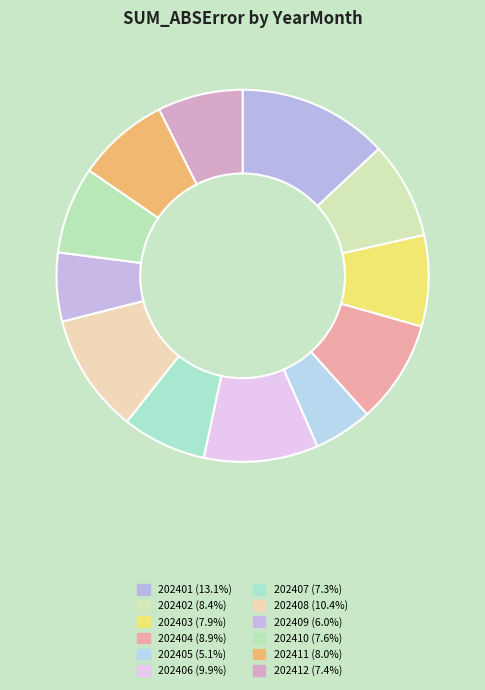

The 202408 slice represents 24% of the pie. True or false?

False